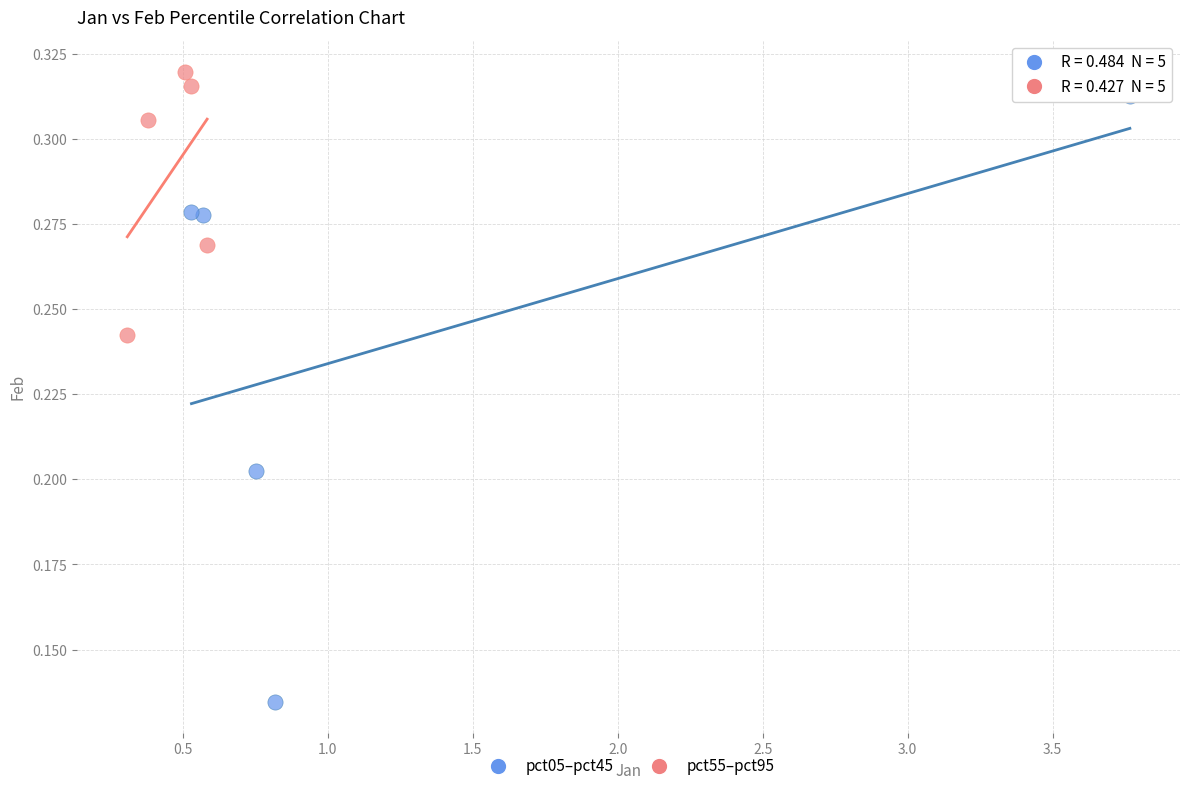

Which series has the largest Y range (max minus min)?

pct05–pct45